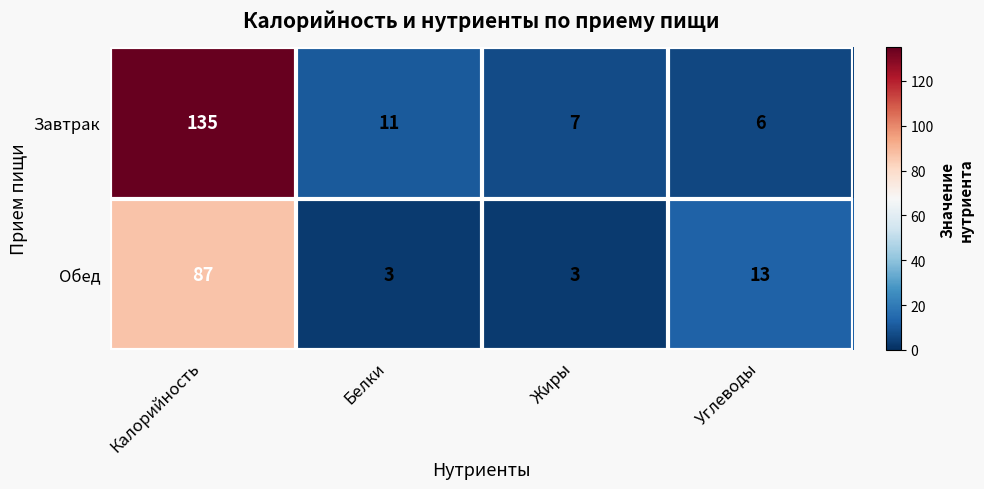

Between Белки and Углеводы, which series saw the biggest shift?

Обед